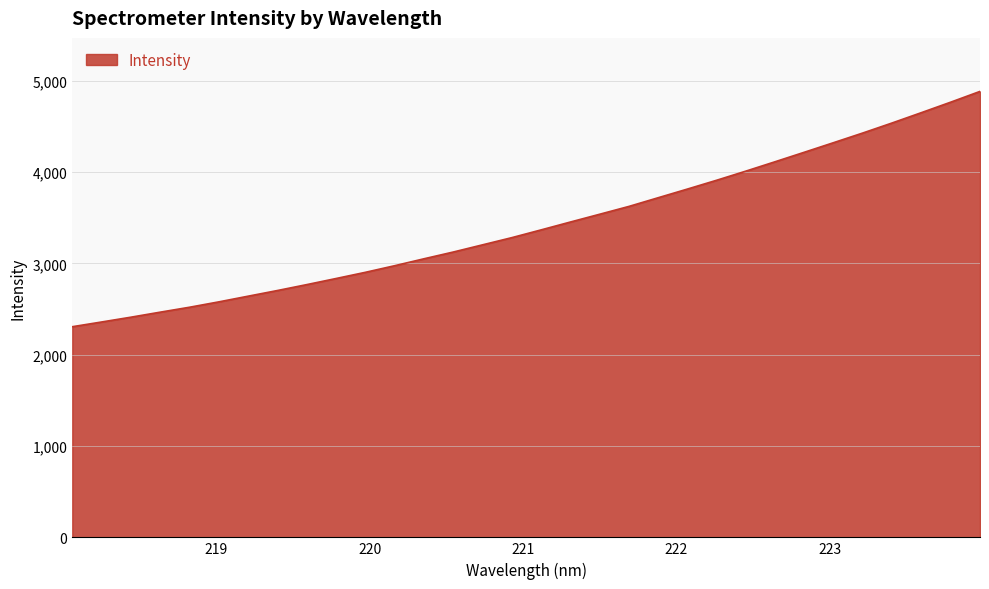

What is the difference between the maximum and minimum values?

2576.2